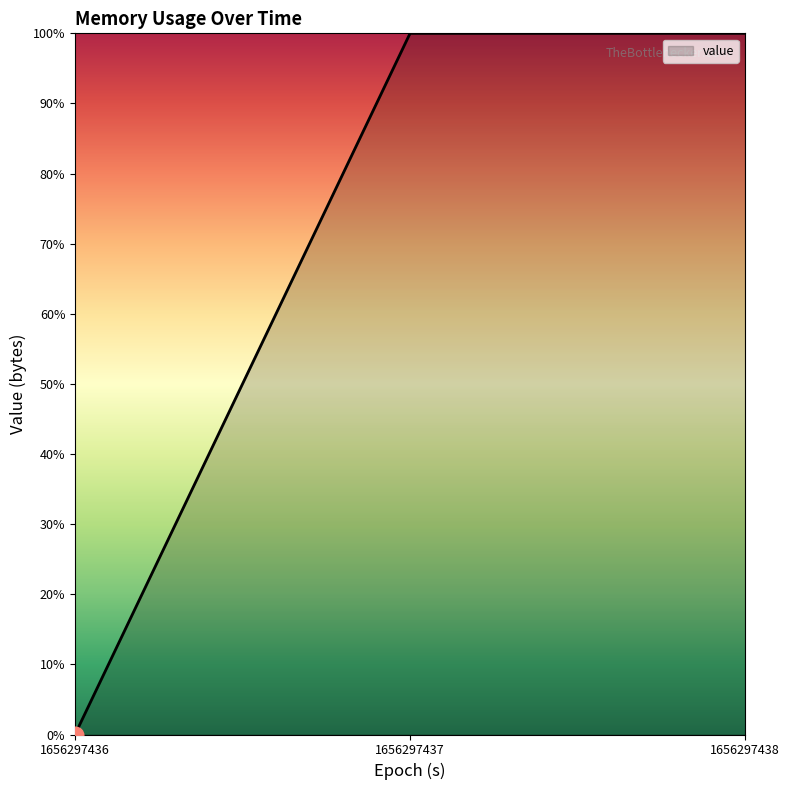

Count the values in the range 0 to 100.

3